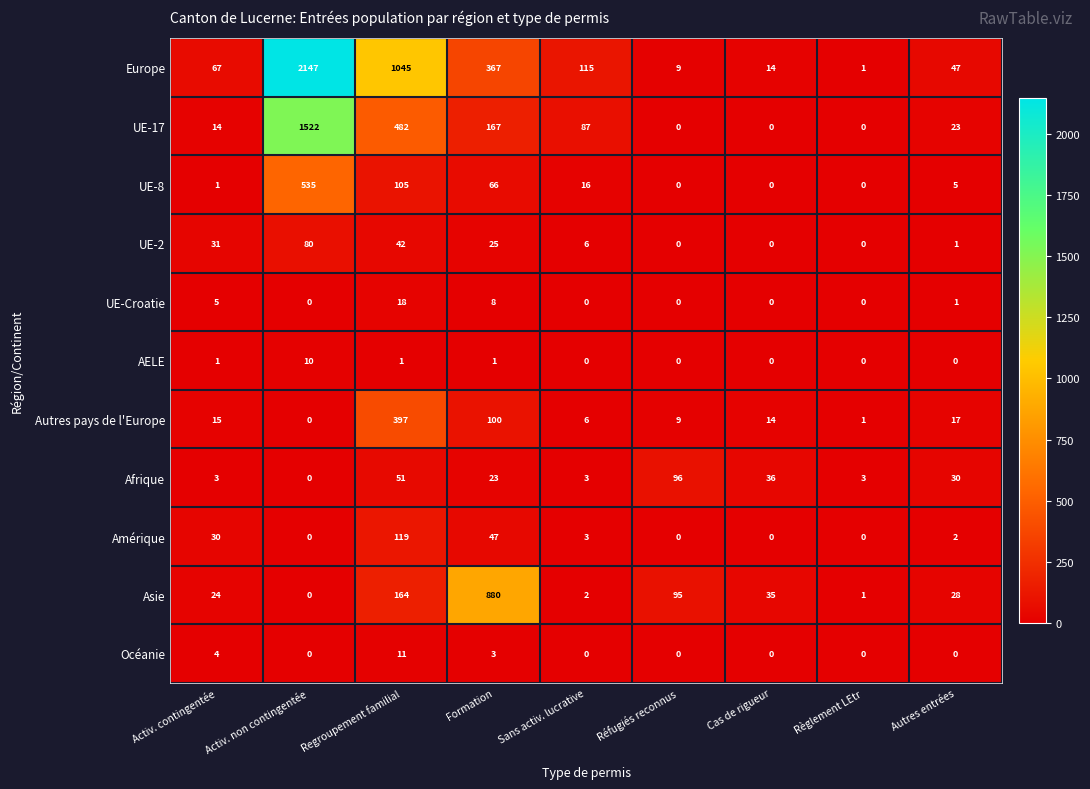

At which category is the sum across all series the highest?

Activ. non contingentée